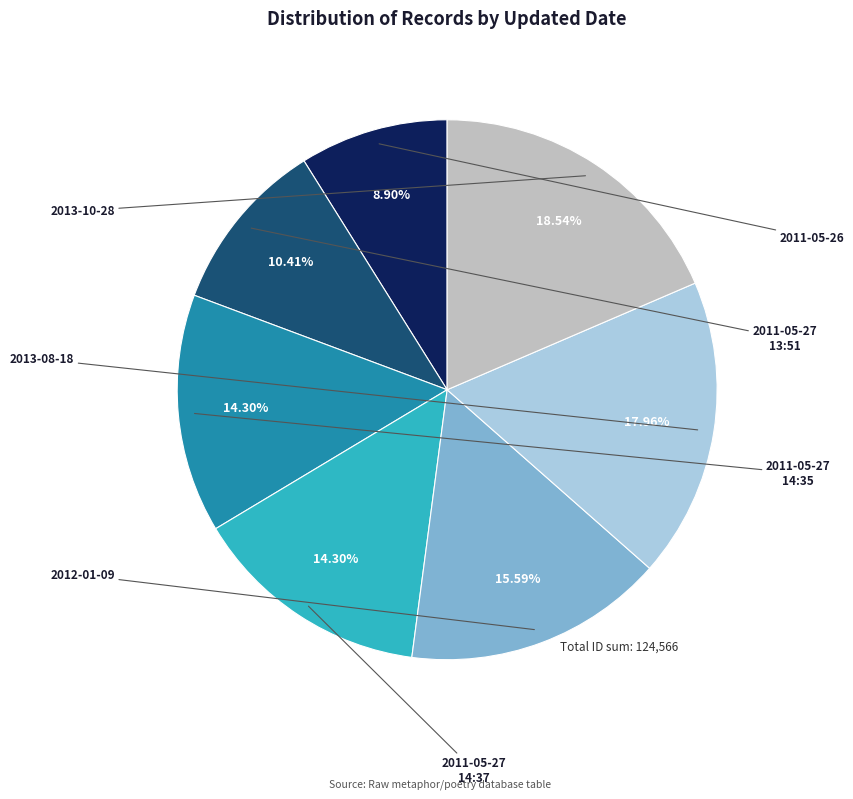

Is there any slice that represents more than half of the pie?

No